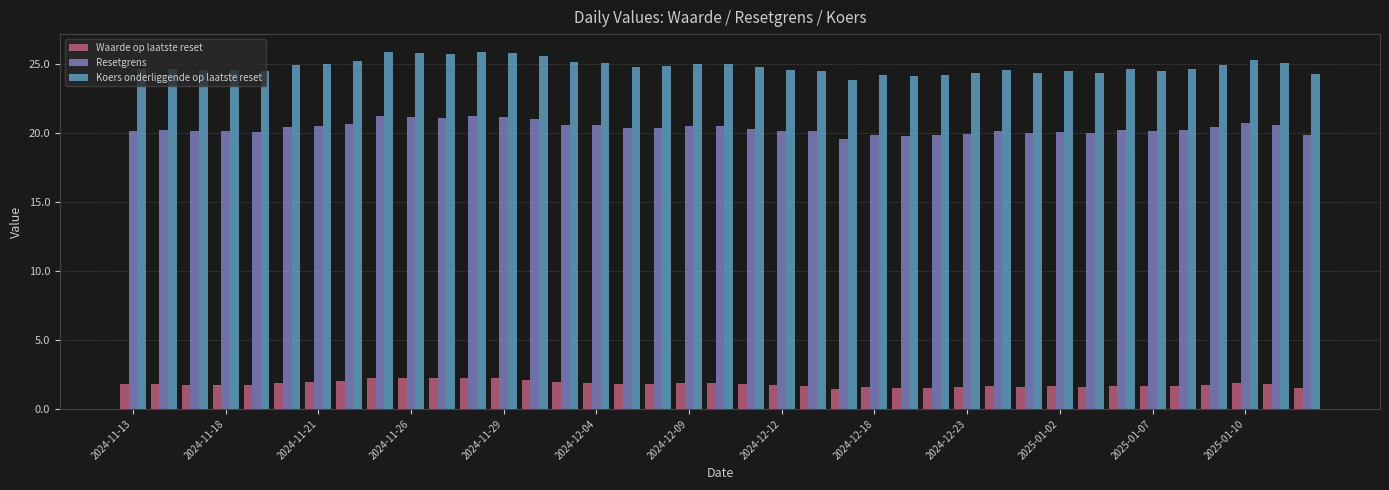

Which series has the largest range (max minus min)?

Koers onderliggende op laatste reset